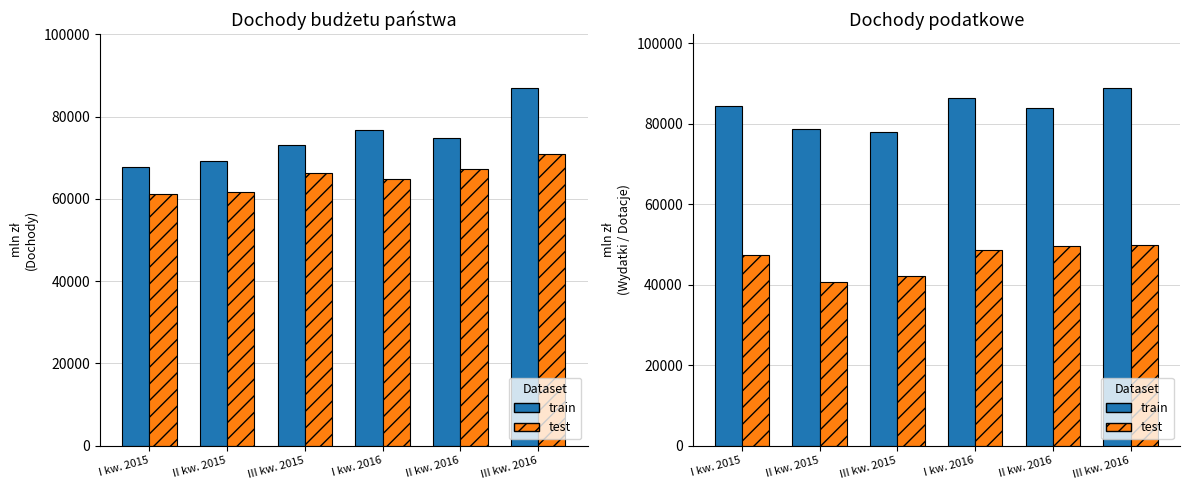

Rank the series by their maximum value, from lowest to highest.

test, train